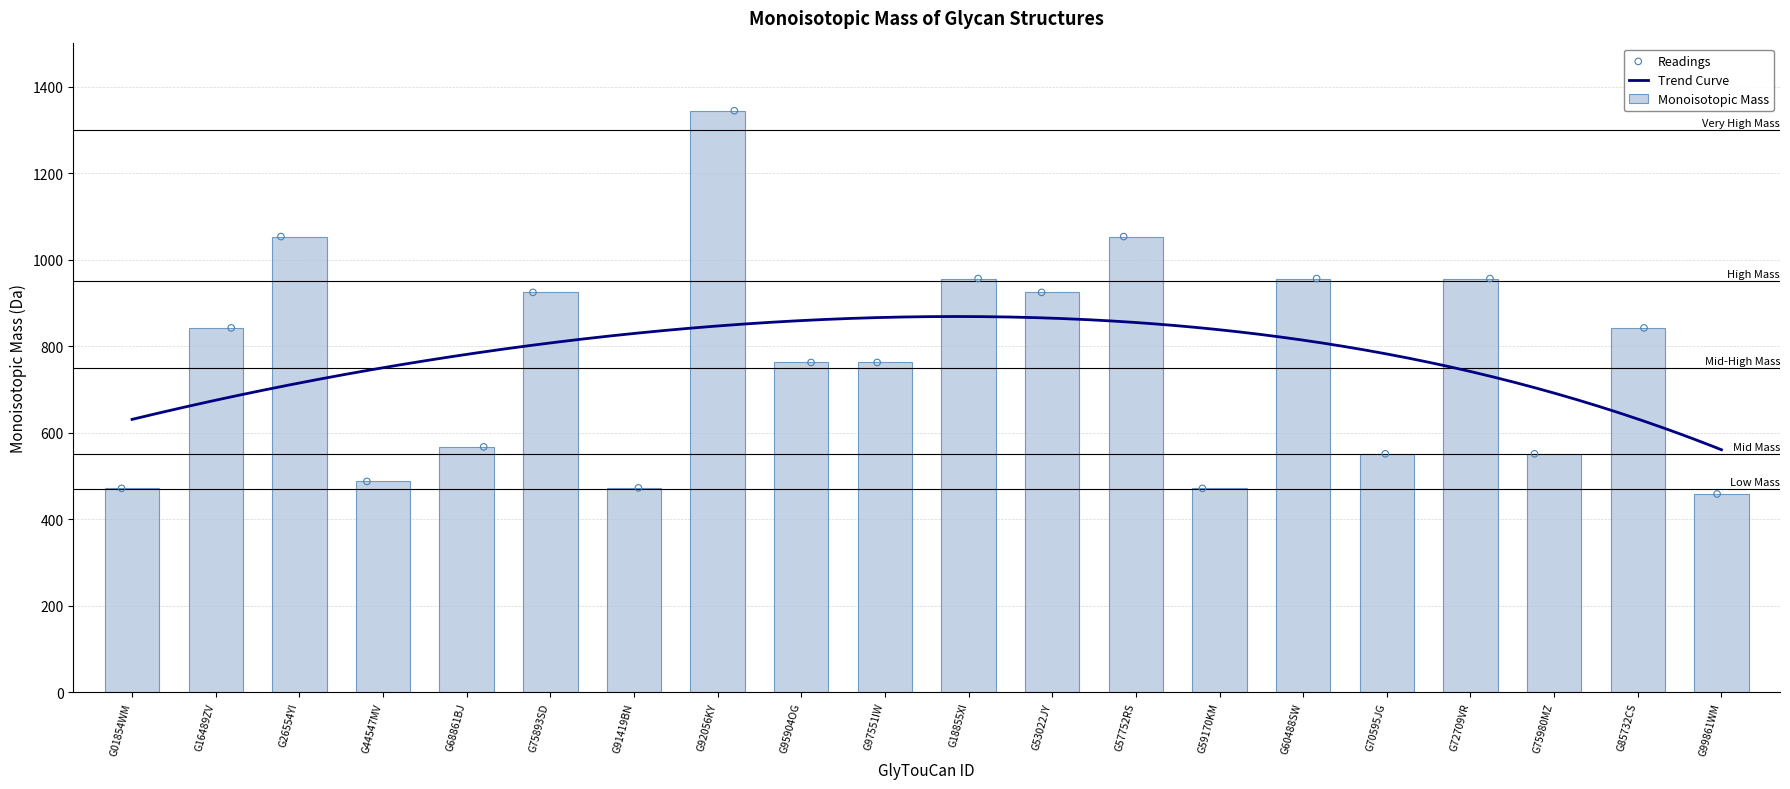

What is the ratio of the value at G26554YI to the value at G68861BJ?

1.9